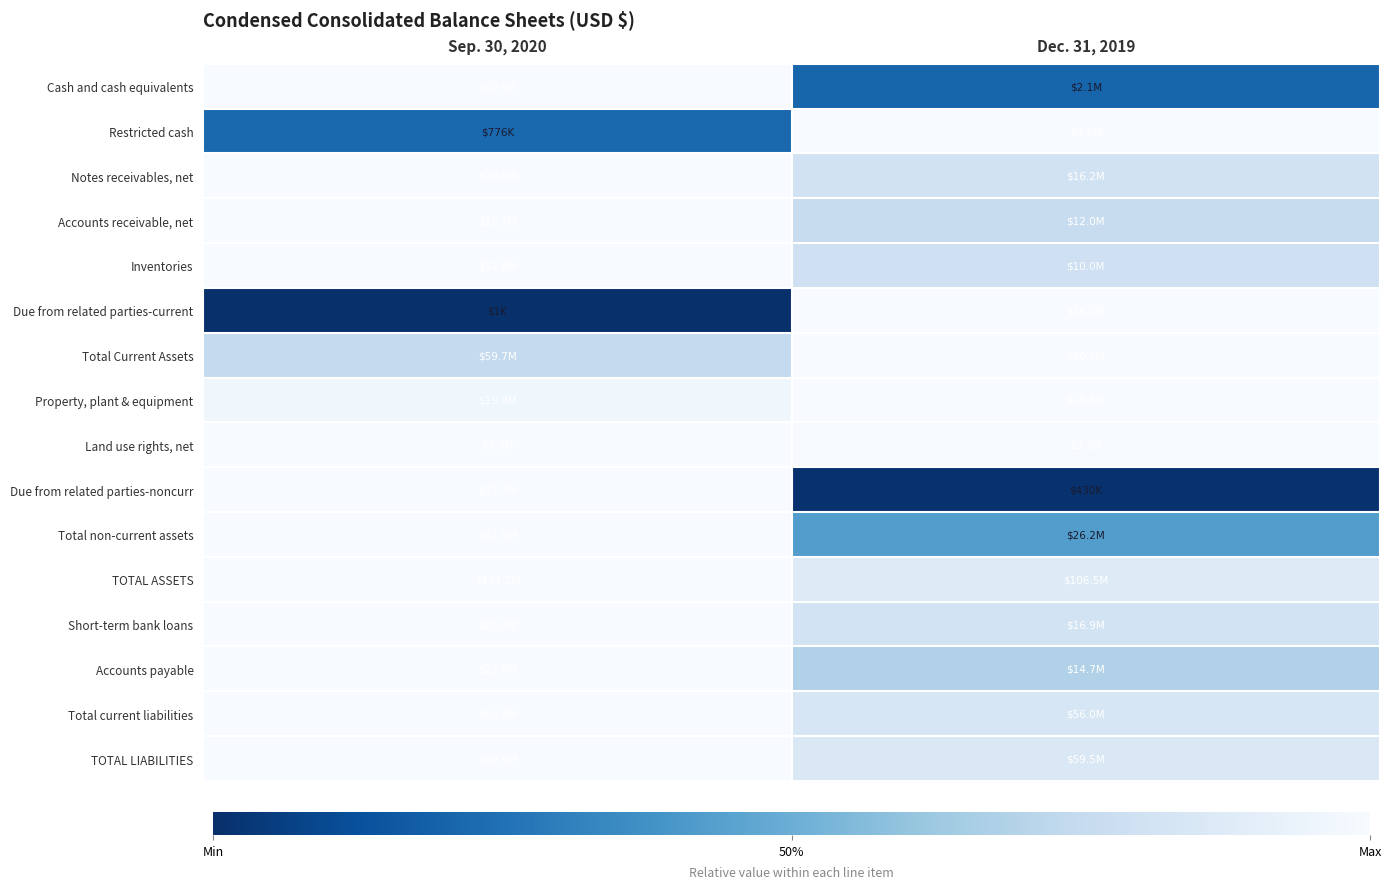

At which category is the sum across all series the highest?

Sep. 30, 2020